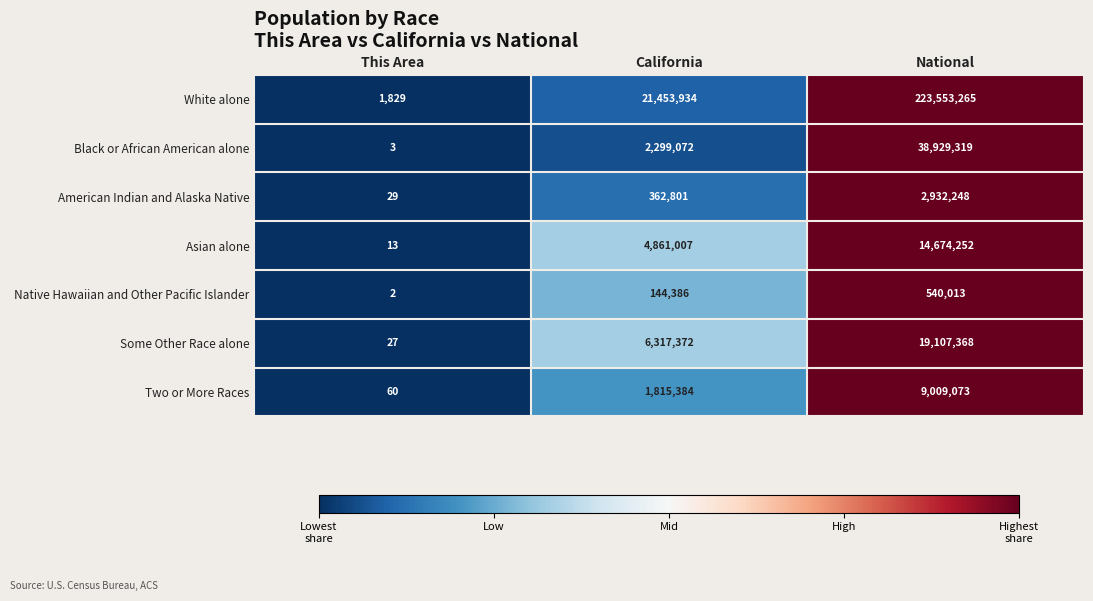

Where is Two or More Races nearest to the value 4504566?

California